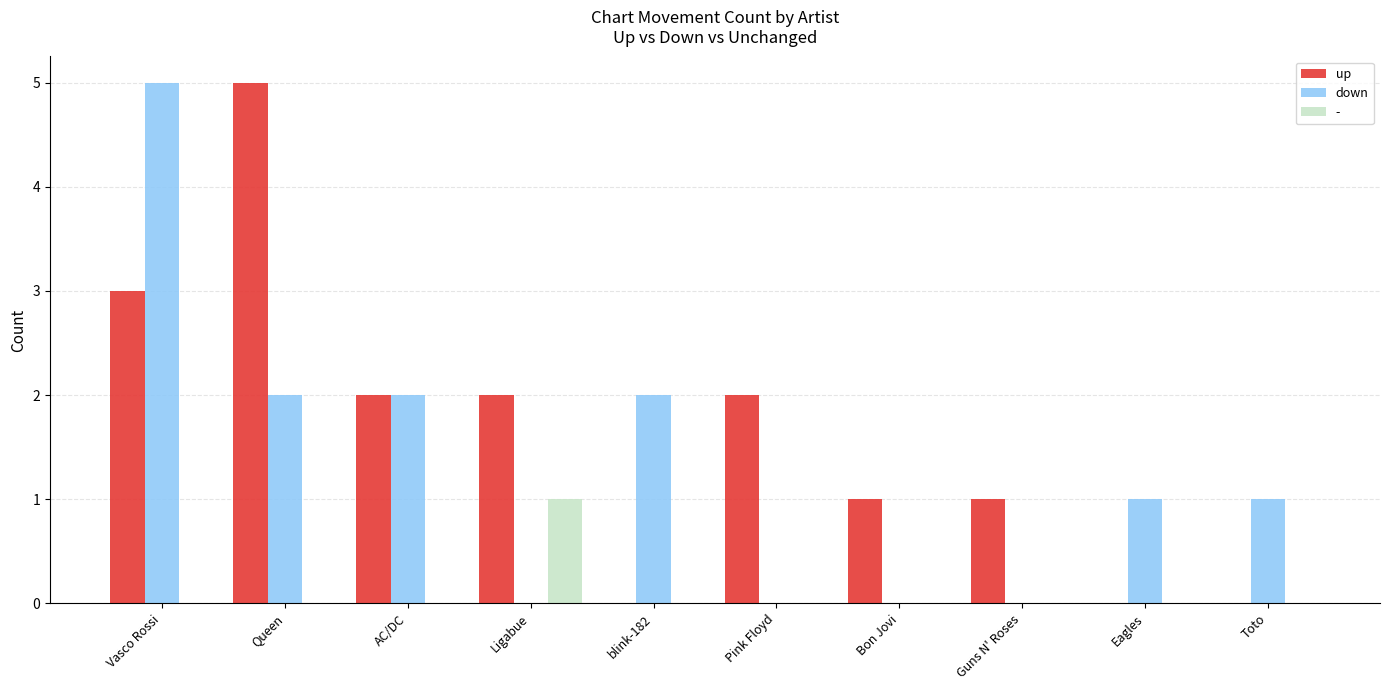

What is the total value across all series at Toto?

1